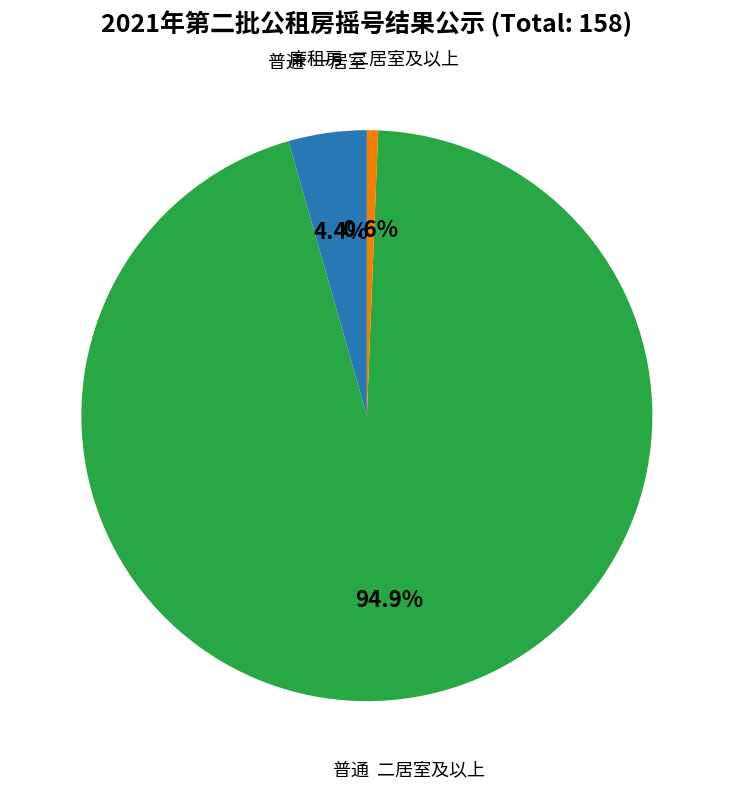

Does any single category account for the majority?

Yes